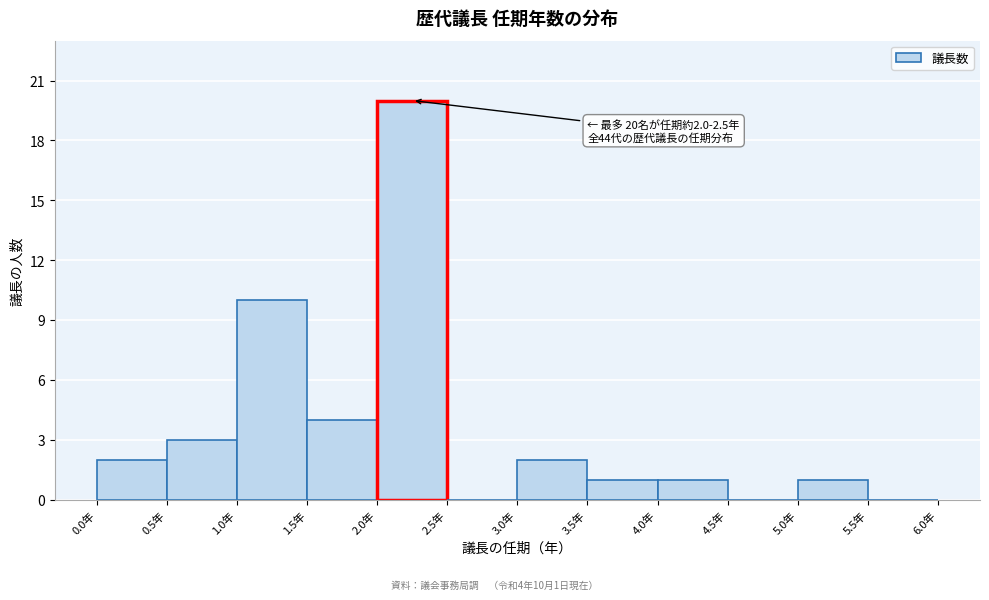

Over which range of the x-axis is the bar tallest?

2.0 to 2.5